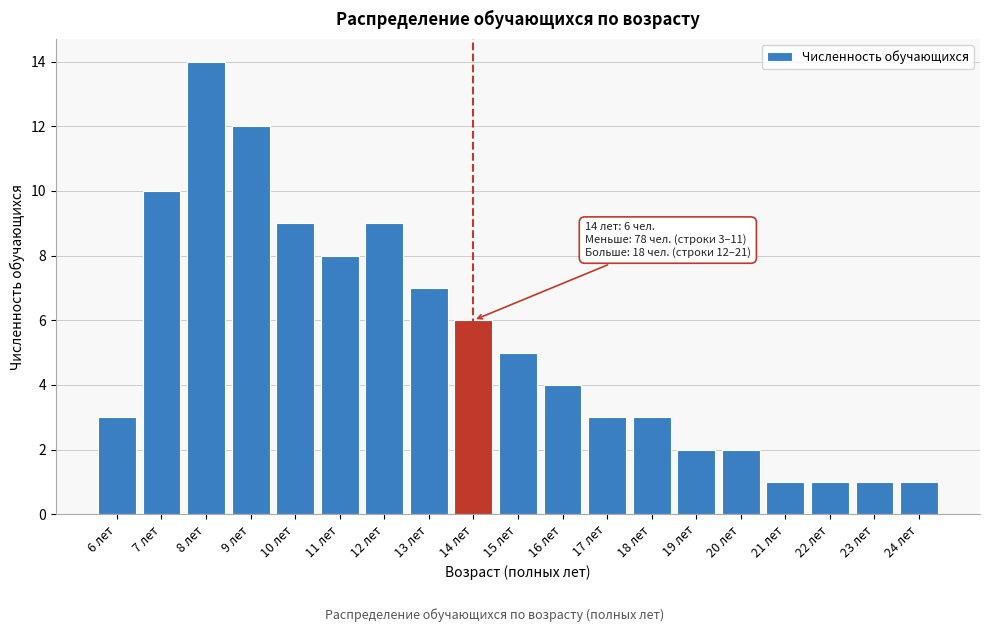

Reading left to right, transcribe all the data shown in this chart.

3	10	14	12	9	8	9	7	6	5	4	3	3	2	2	1	1	1	1